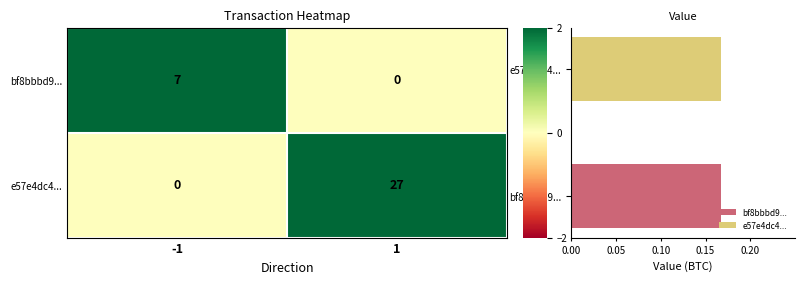

Which has a higher value, -1 or 1?

-1